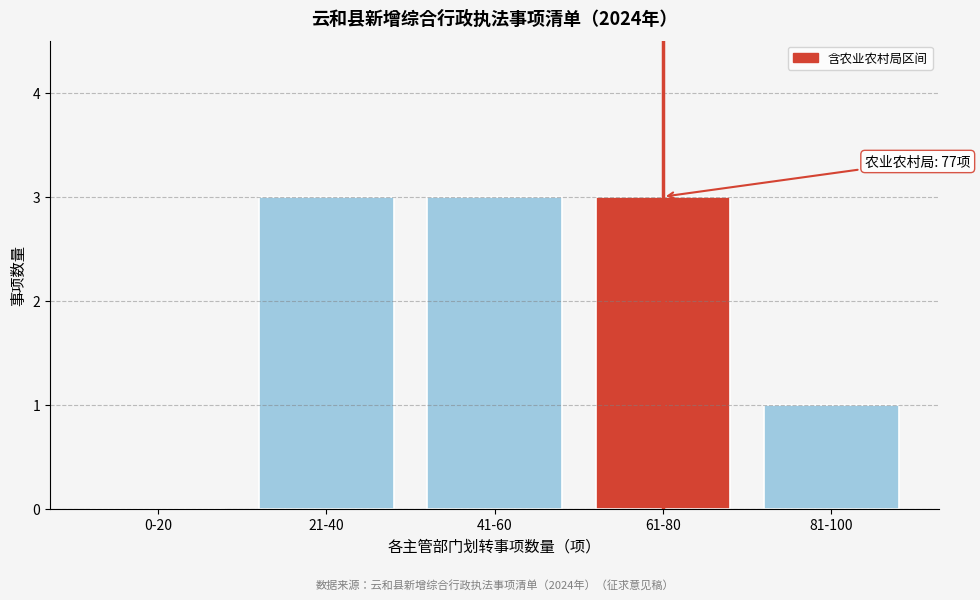

Reading left to right, transcribe all the data shown in this chart.

0-20=0	21-40=3	41-60=3	61-80=3	81-100=1